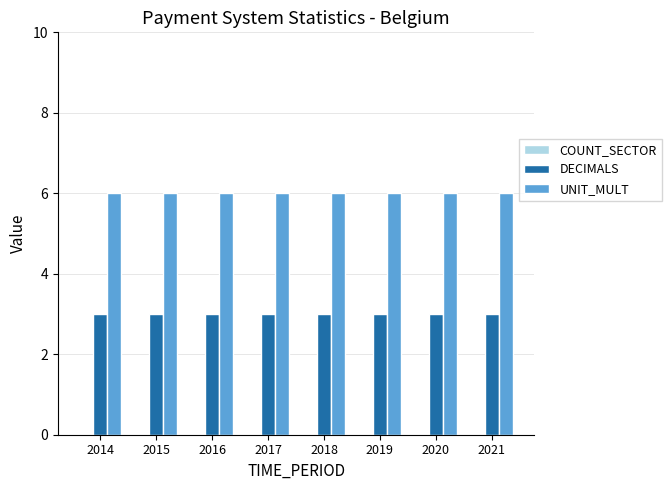

What is the value of the UNIT_MULT bar at the 1st from the left?

6